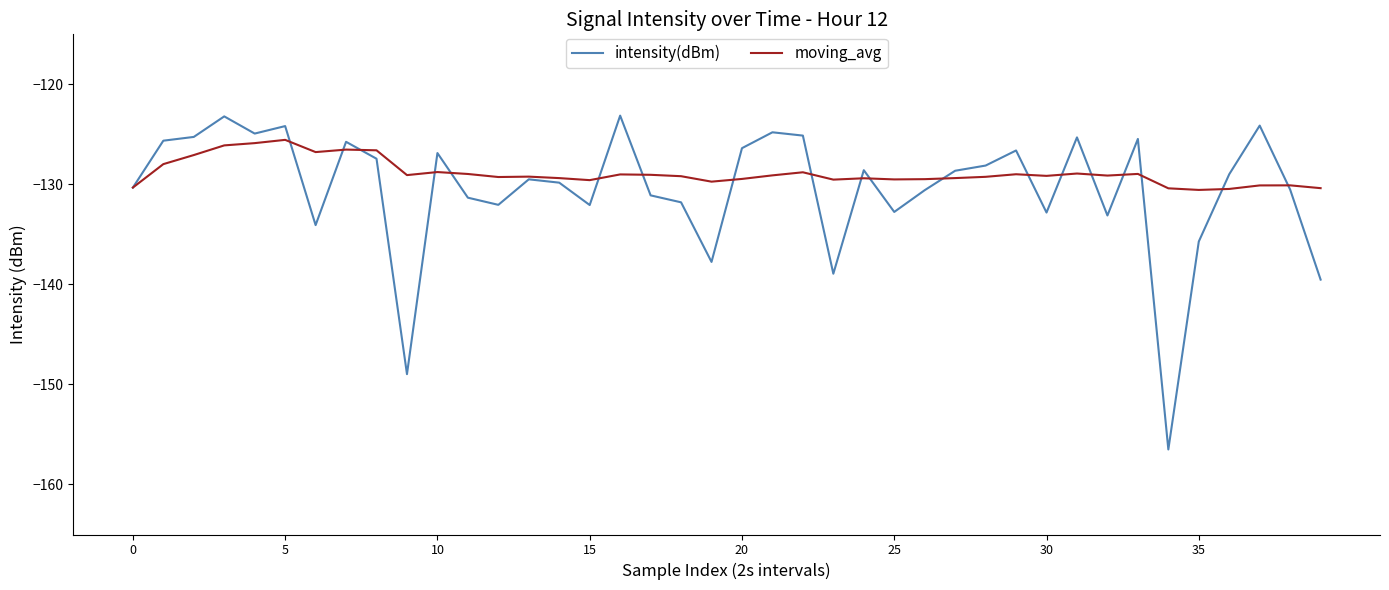

Rank the series by their maximum value, from lowest to highest.

moving_avg, intensity(dBm)